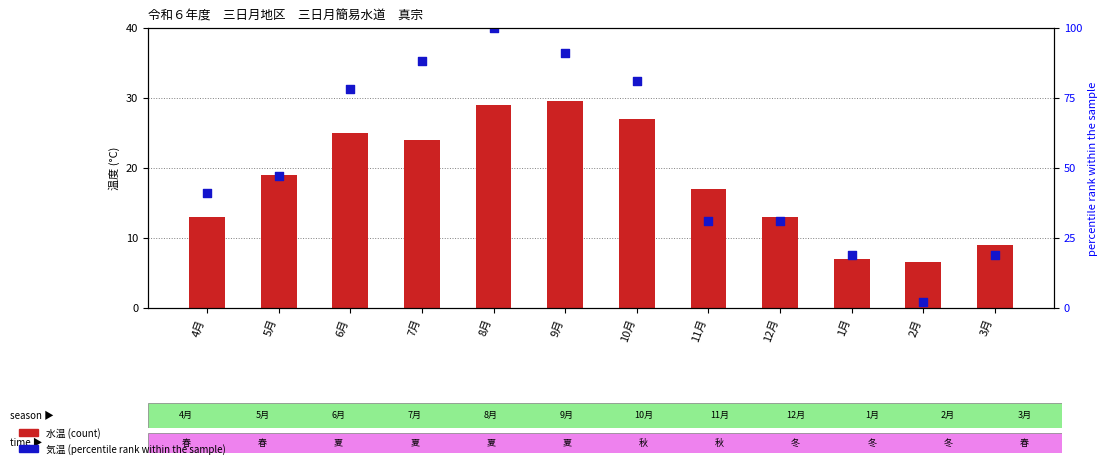

What are all the series names shown in the legend?

水温, 気温 (percentile rank)